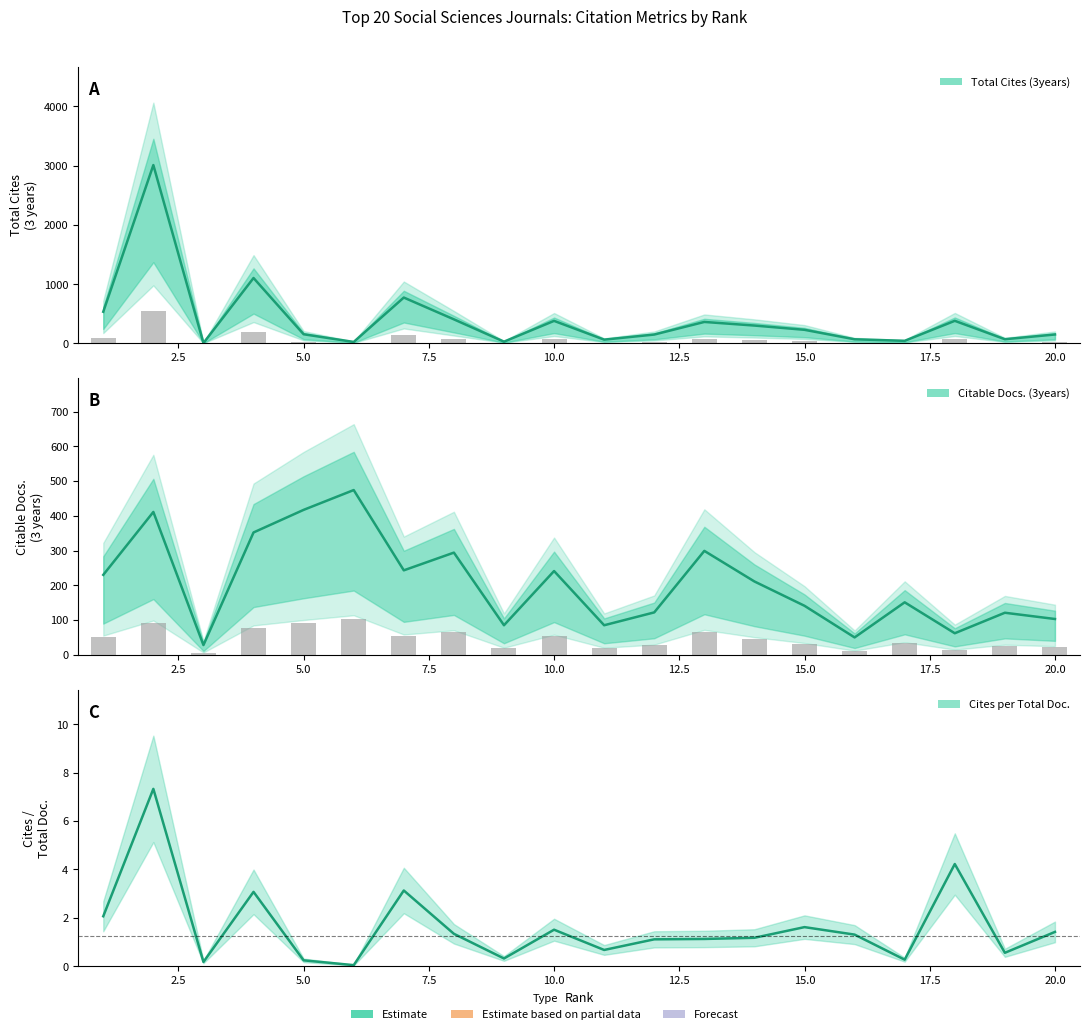

What is the sum of all Total Cites (3years) values?

8220.0